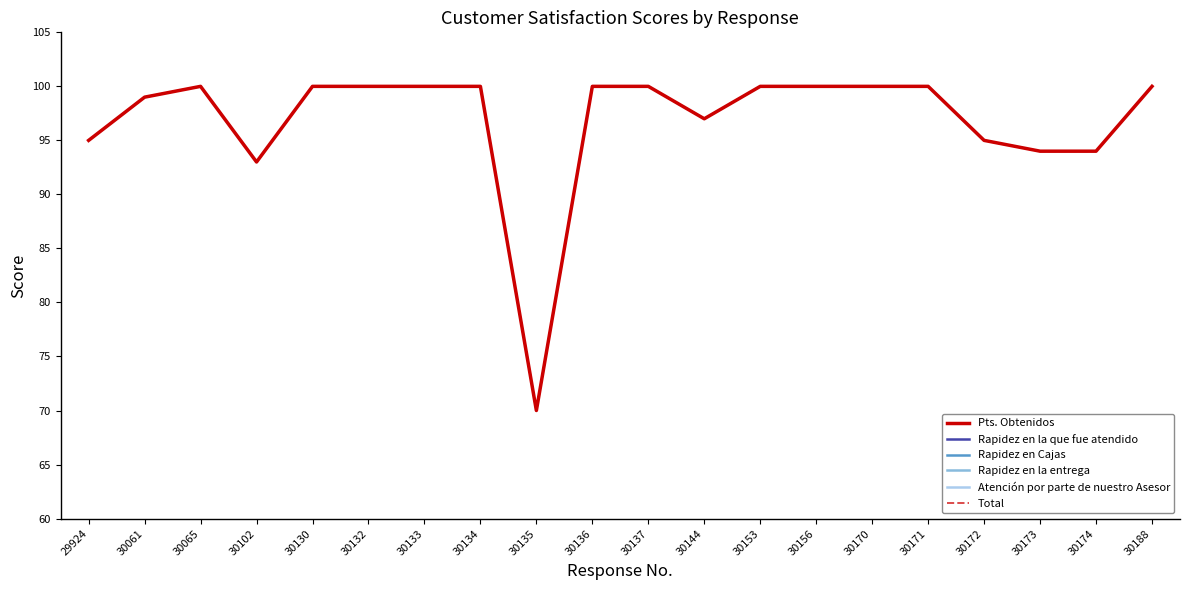

Which series has the widest spread of values?

Pts. Obtenidos